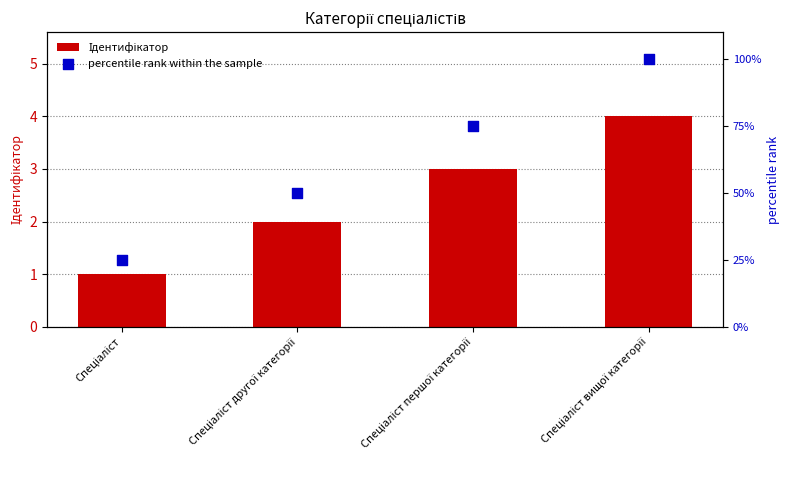

Is the value of percentile rank within the sample at Спеціаліст першої категорії greater than the value of Ідентифікатор at Спеціаліст другої категорії?

Yes